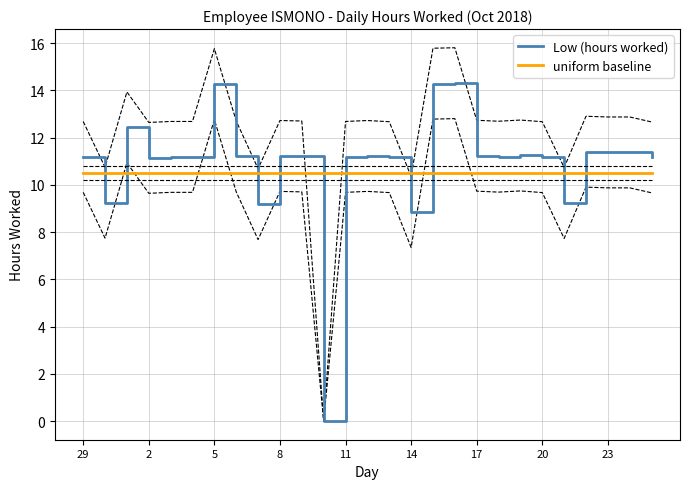

What are all the series names shown in the legend?

Low (hours worked), uniform baseline